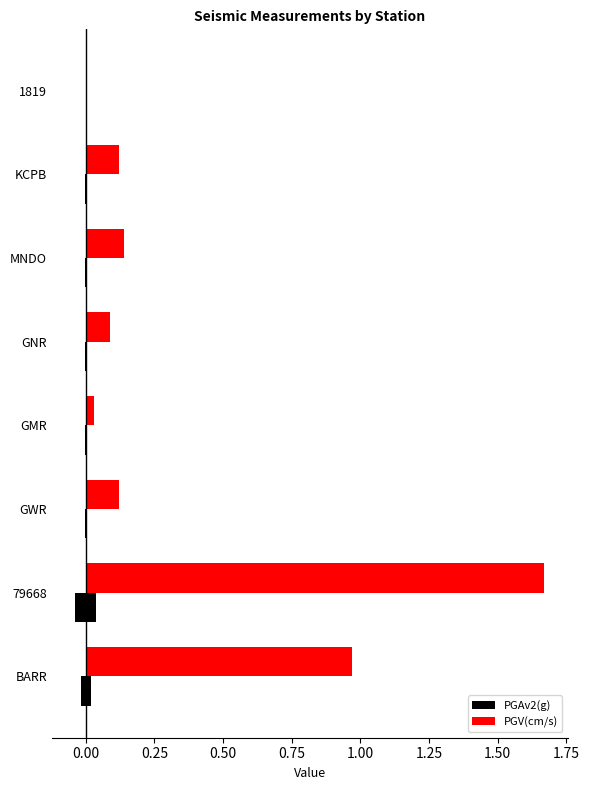

Is the value of PGV(cm/s) at 1819 greater than the value of PGAv2(g) at 79668?

No